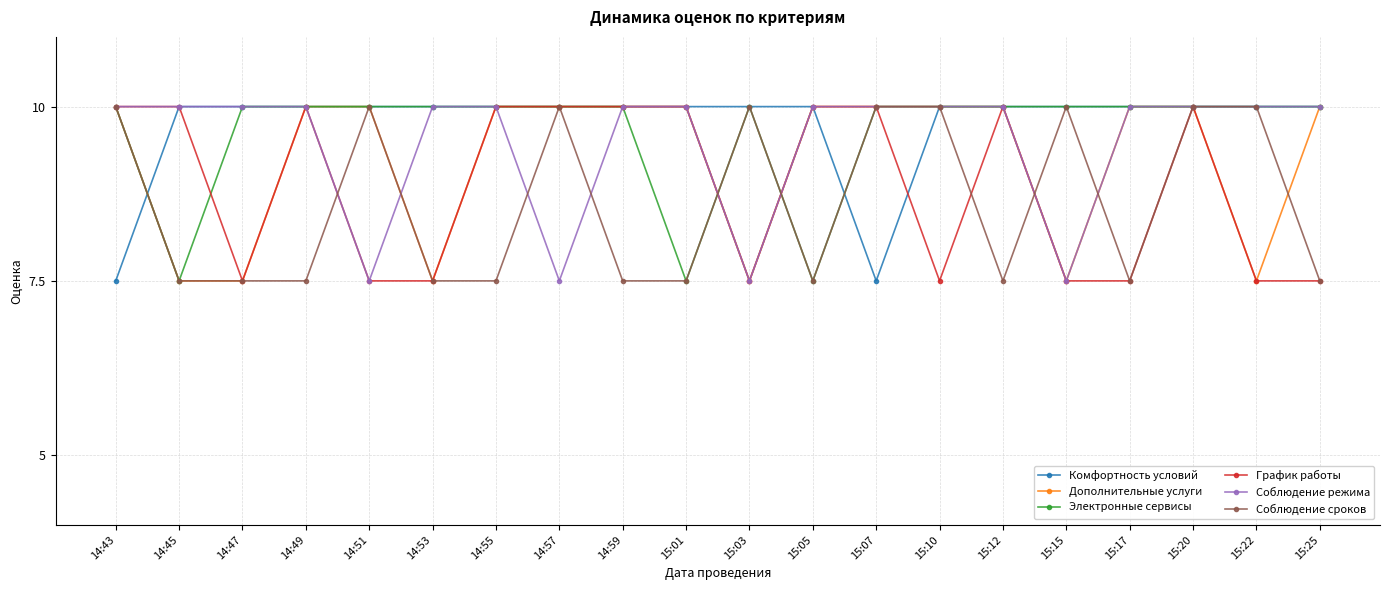

What is the maximum value for Дополнительные услуги?

10.0